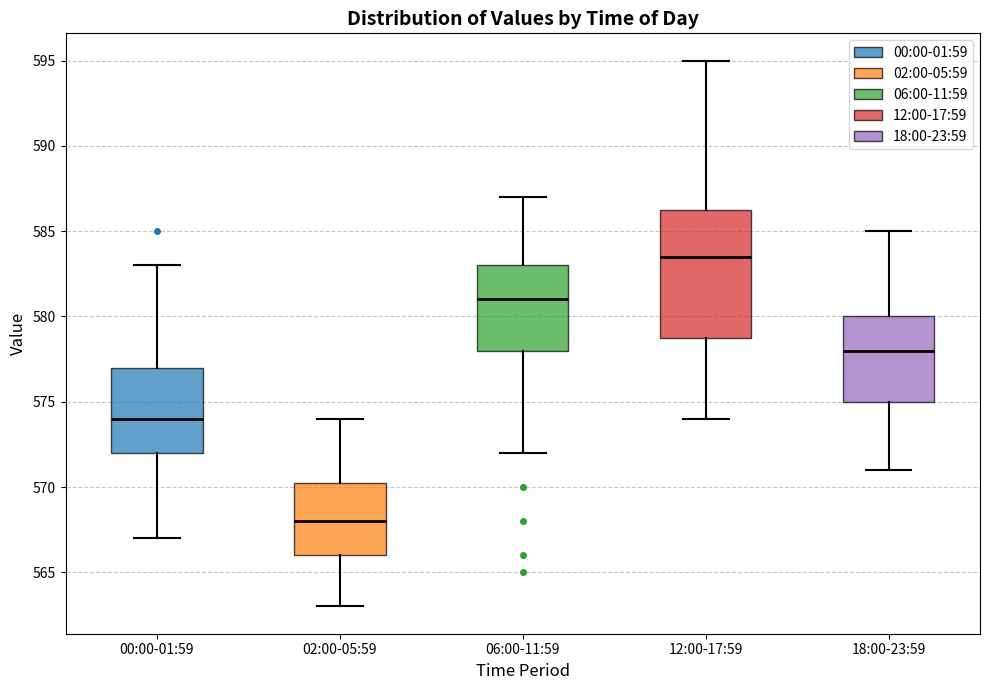

Reading left to right, read every box against the y-axis: the position of its median line, the range the box covers, and the ends of its whiskers. The values are not printed on the chart, so give them approximately, as read against the axis.

00:00-01:59: median 574.0, box 572.0 to 577.0, whiskers 567.0 to 583.0
02:00-05:59: median 568.0, box 566.0 to 570.5, whiskers 563.0 to 574.0
06:00-11:59: median 581.0, box 578.0 to 583.0, whiskers 572.0 to 587.0
12:00-17:59: median 583.5, box 579.0 to 586.5, whiskers 574.0 to 595.0
18:00-23:59: median 578.0, box 575.0 to 580.0, whiskers 571.0 to 585.0